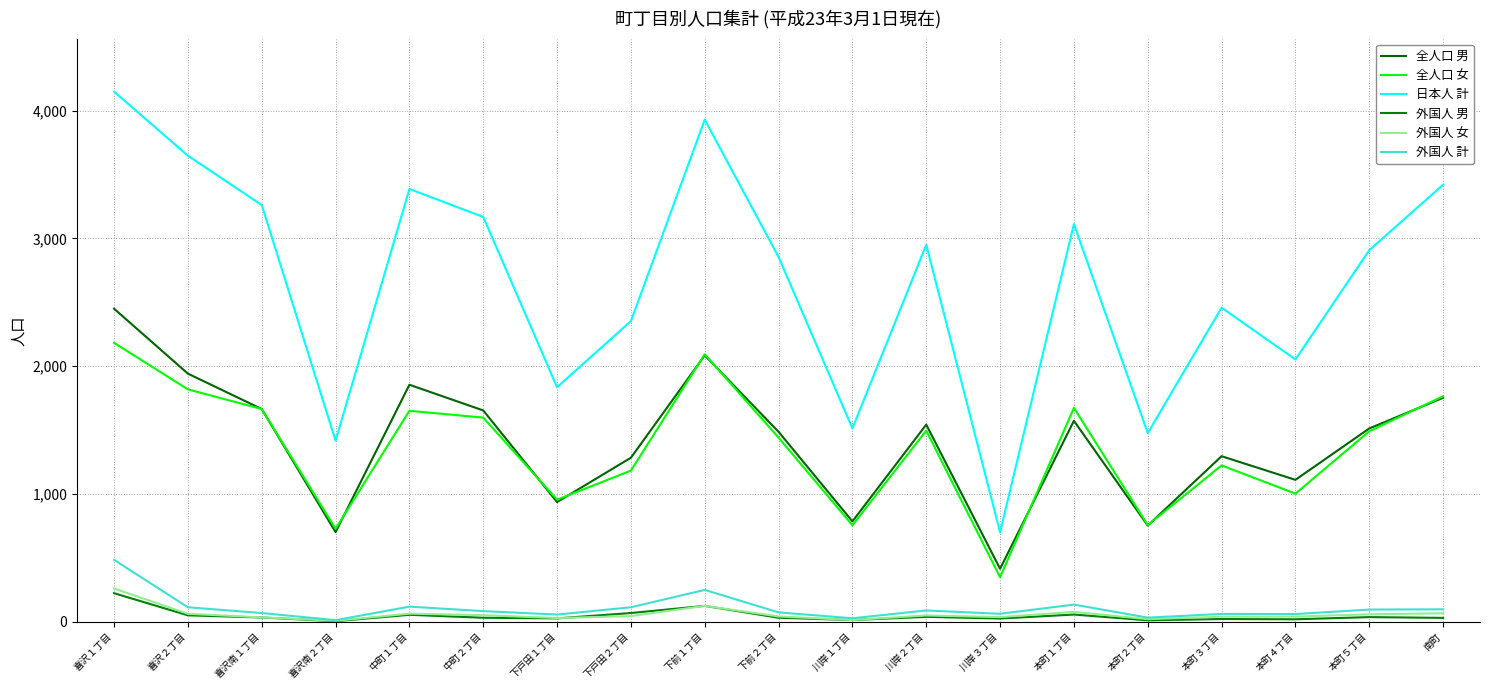

How many interior local peaks does the 日本人 計 series have?

5